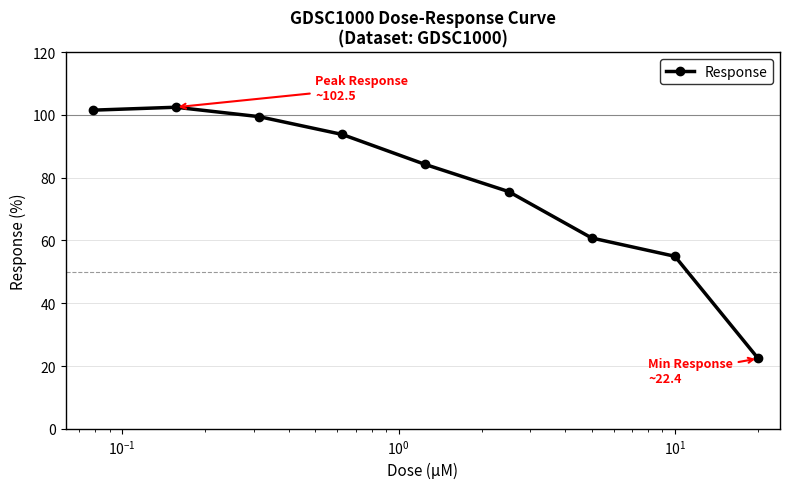

What is the difference between the maximum and minimum values?

80.0